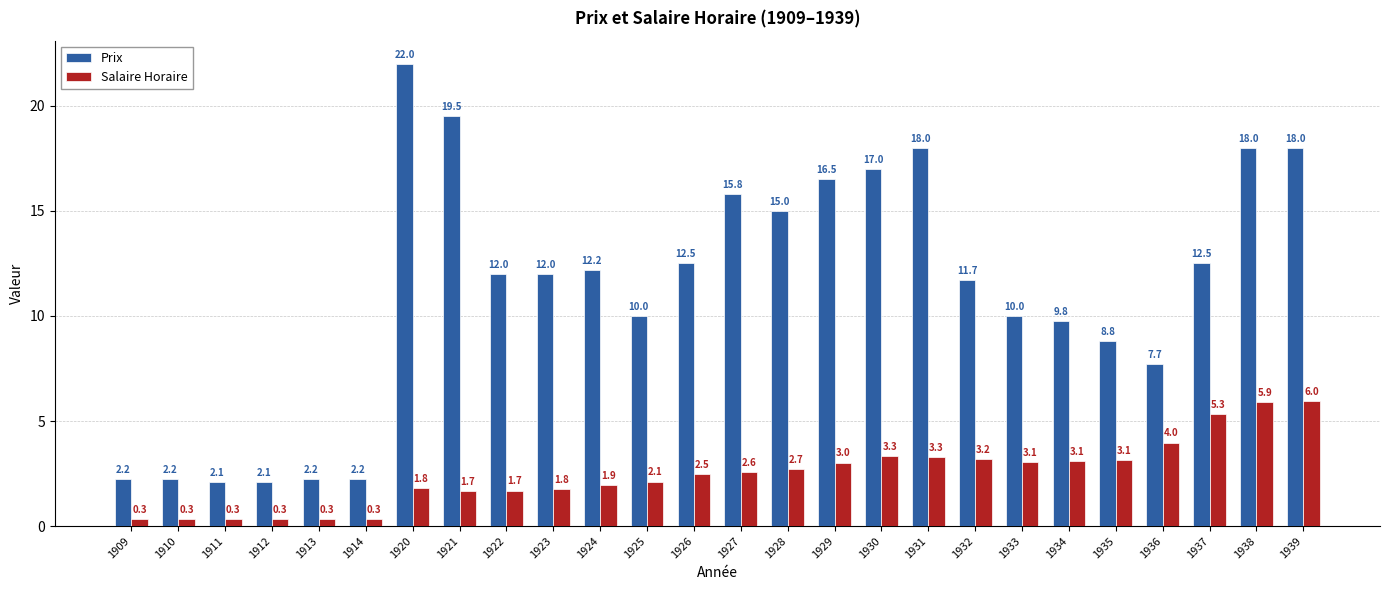

What is the sum of the Prix values at 1911 and 1935?

10.9